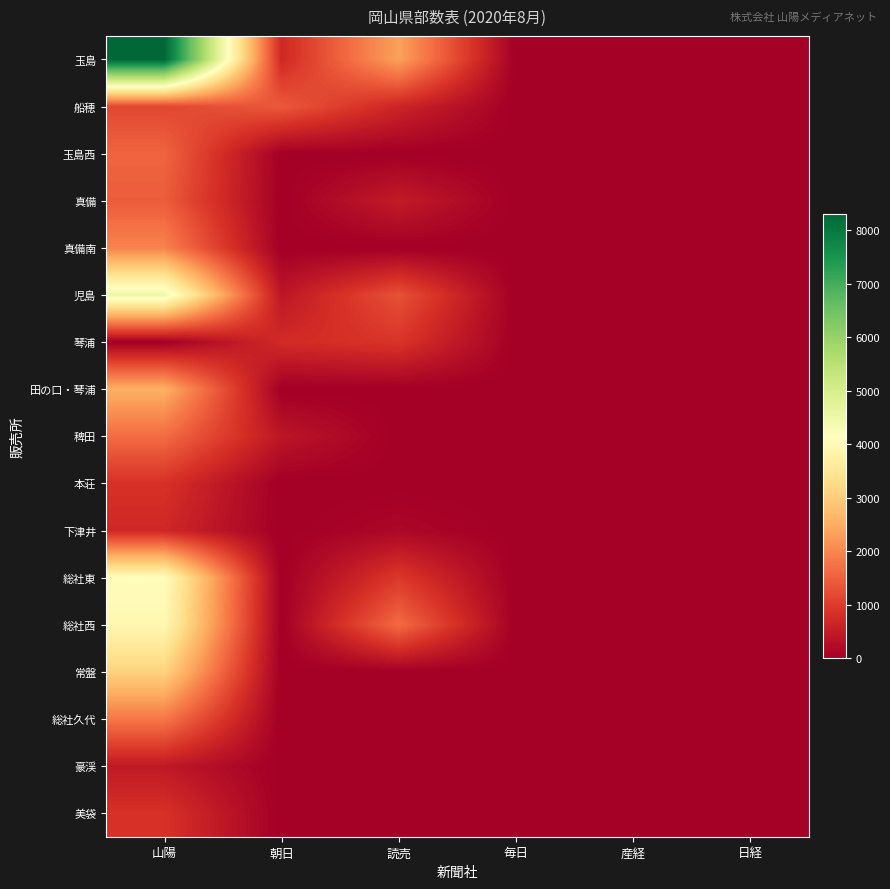

Reading left to right, list all the values displayed in this chart.

玉島: 山陽=8300	朝日=700	読売=2350	毎日=0	産経=0	日経=0
船穂: 山陽=1150	朝日=1400	読売=650	毎日=0	産経=0	日経=0
玉島西: 山陽=1550	朝日=0	読売=0	毎日=0	産経=0	日経=0
真備: 山陽=1450	朝日=0	読売=500	毎日=0	産経=0	日経=0
真備南: 山陽=1950	朝日=0	読売=0	毎日=0	産経=0	日経=0
児島: 山陽=4500	朝日=400	読売=1300	毎日=0	産経=0	日経=0
琴浦: 山陽=0	朝日=750	読売=900	毎日=0	産経=0	日経=0
田の口・琴浦: 山陽=2550	朝日=0	読売=0	毎日=0	産経=0	日経=0
稗田: 山陽=1650	朝日=400	読売=0	毎日=0	産経=0	日経=0
本荘: 山陽=850	朝日=0	読売=0	毎日=0	産経=0	日経=0
下津井: 山陽=700	朝日=0	読売=150	毎日=0	産経=0	日経=0
総社東: 山陽=4100	朝日=0	読売=950	毎日=0	産経=0	日経=0
総社西: 山陽=3950	朝日=0	読売=1650	毎日=0	産経=0	日経=0
常盤: 山陽=3100	朝日=0	読売=0	毎日=0	産経=0	日経=0
総社久代: 山陽=1800	朝日=0	読売=0	毎日=0	産経=0	日経=0
豪渓: 山陽=450	朝日=0	読売=0	毎日=0	産経=0	日経=0
美袋: 山陽=850	朝日=0	読売=0	毎日=0	産経=0	日経=0